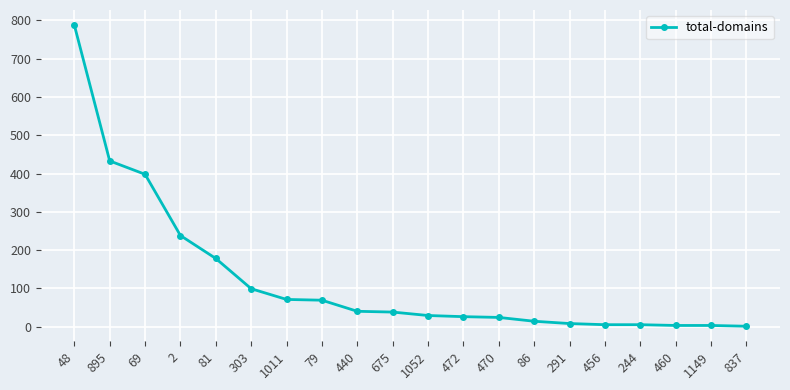

How many categories are shown in the chart?

20